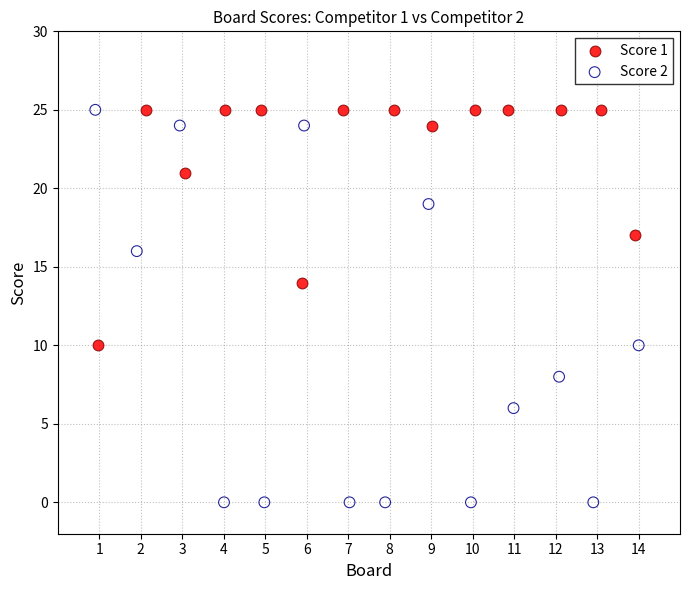

Which series has the largest Y range (max minus min)?

Score 2